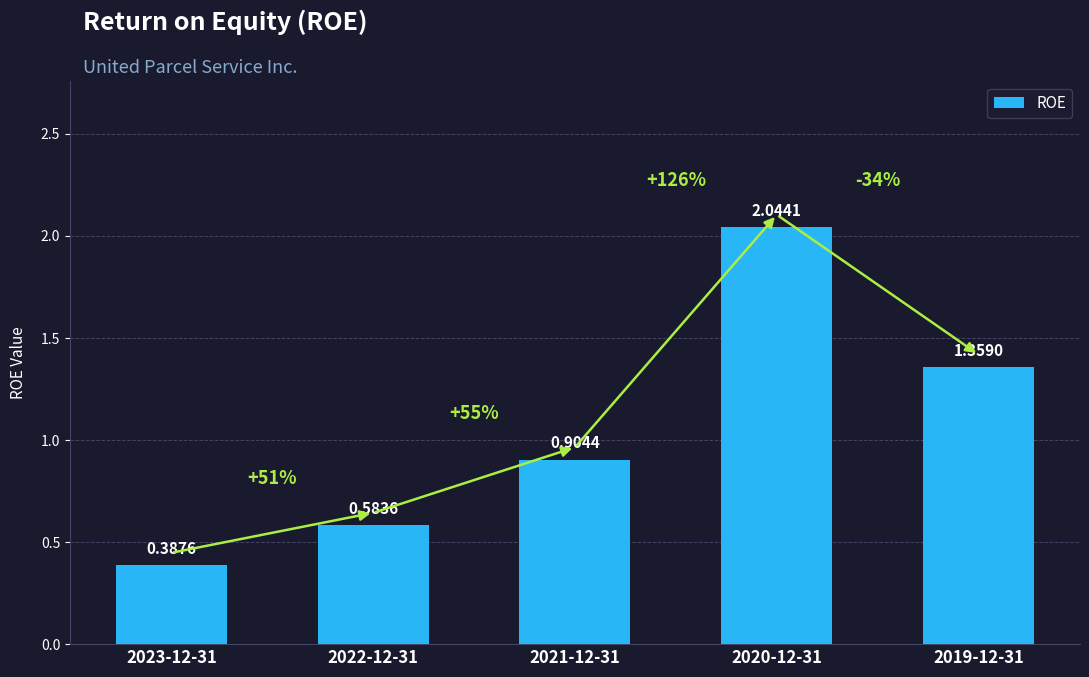

Rank the categories by value from highest to lowest.

2020-12-31, 2019-12-31, 2021-12-31, 2022-12-31, 2023-12-31